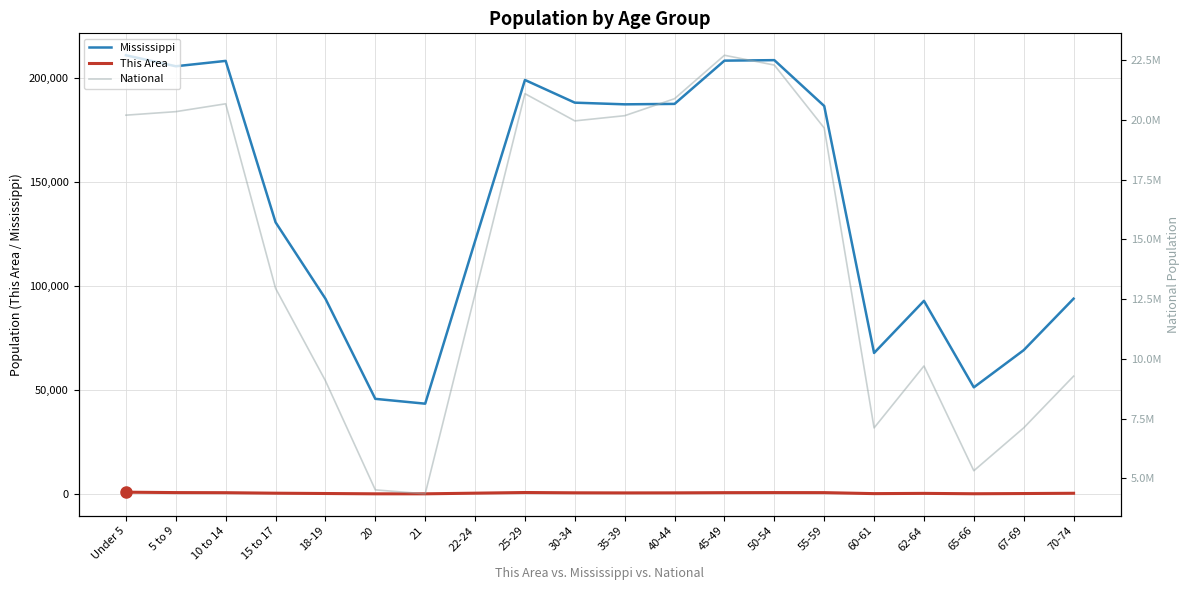

What is the difference between the Mississippi values at 5 to 9 and 67-69?

136468